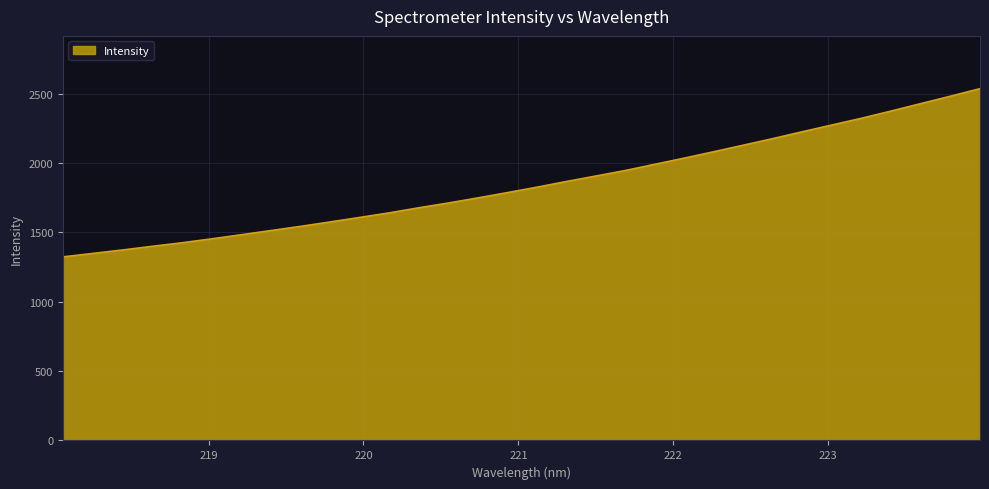

What is the minimum value shown in the chart?

1323.1